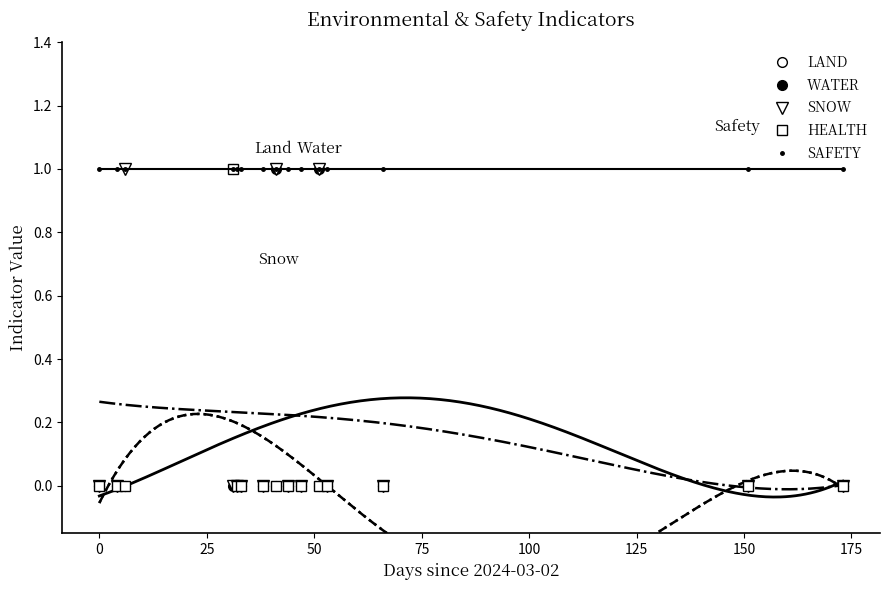

How many interior local peaks does the SNOW series have?

3